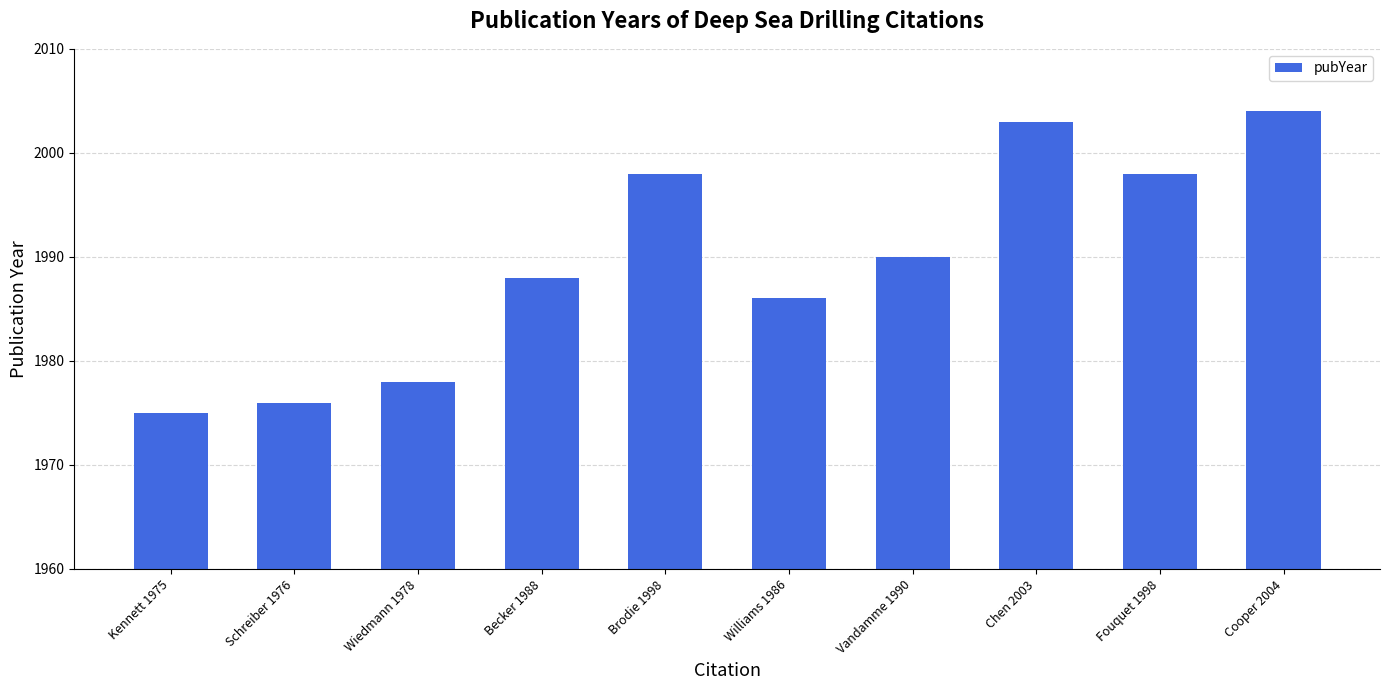

What is the greatest value displayed?

2004